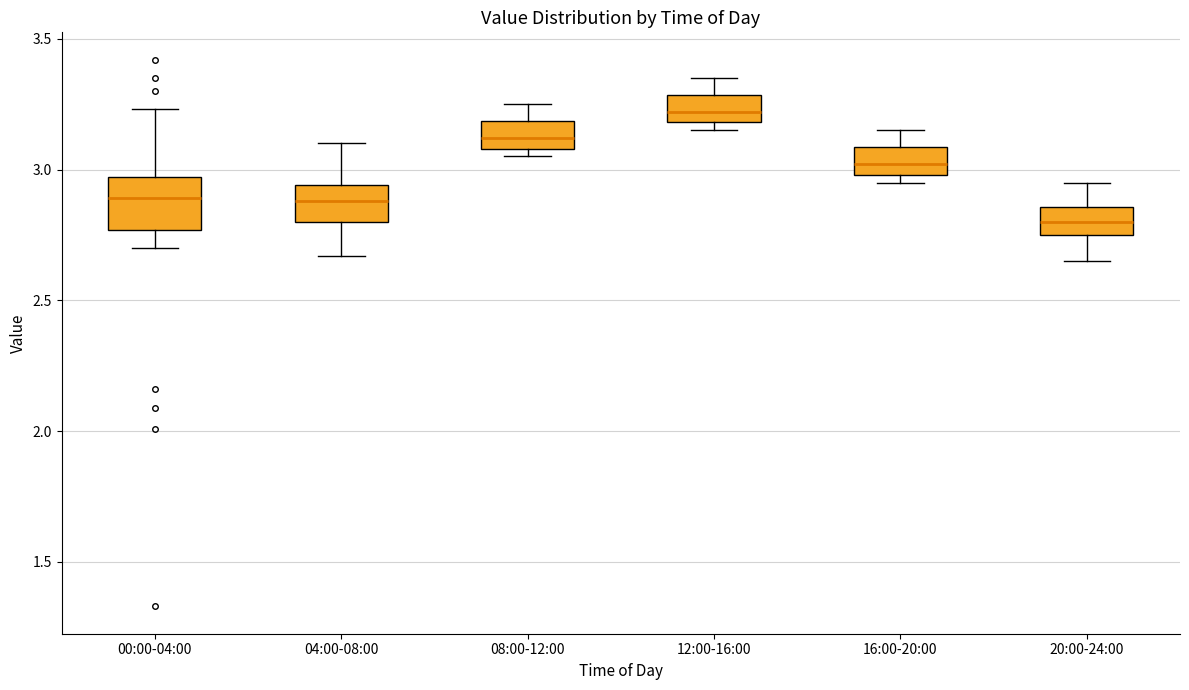

Which box is the tallest, from its lower edge to its upper edge?

00:00-04:00